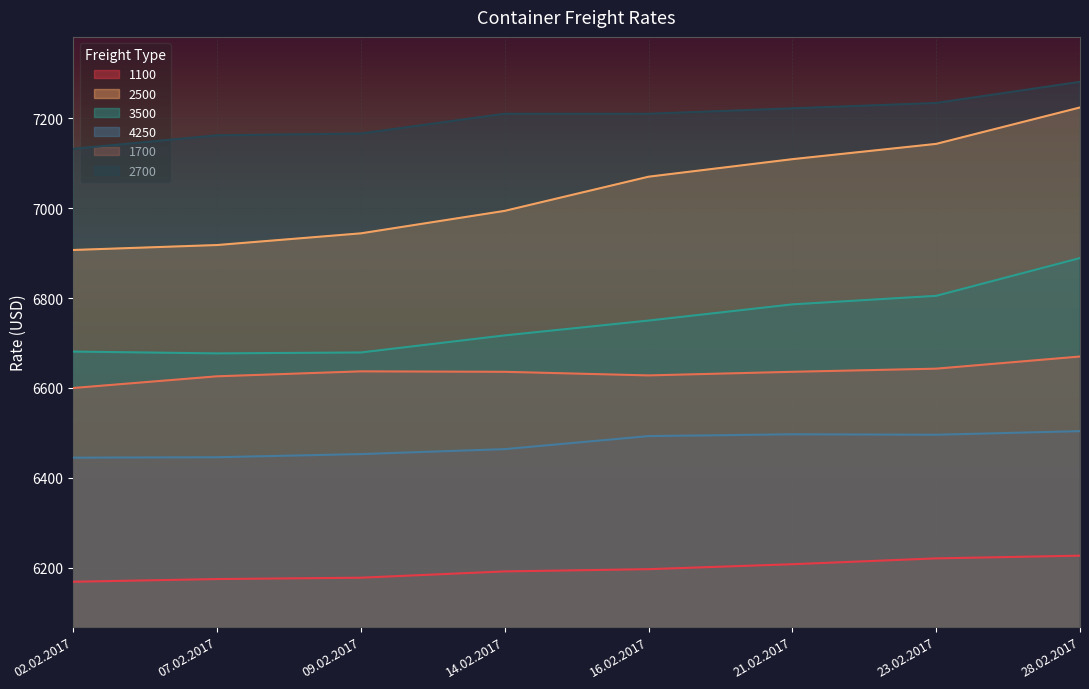

What is the minimum value for 3500?

6677